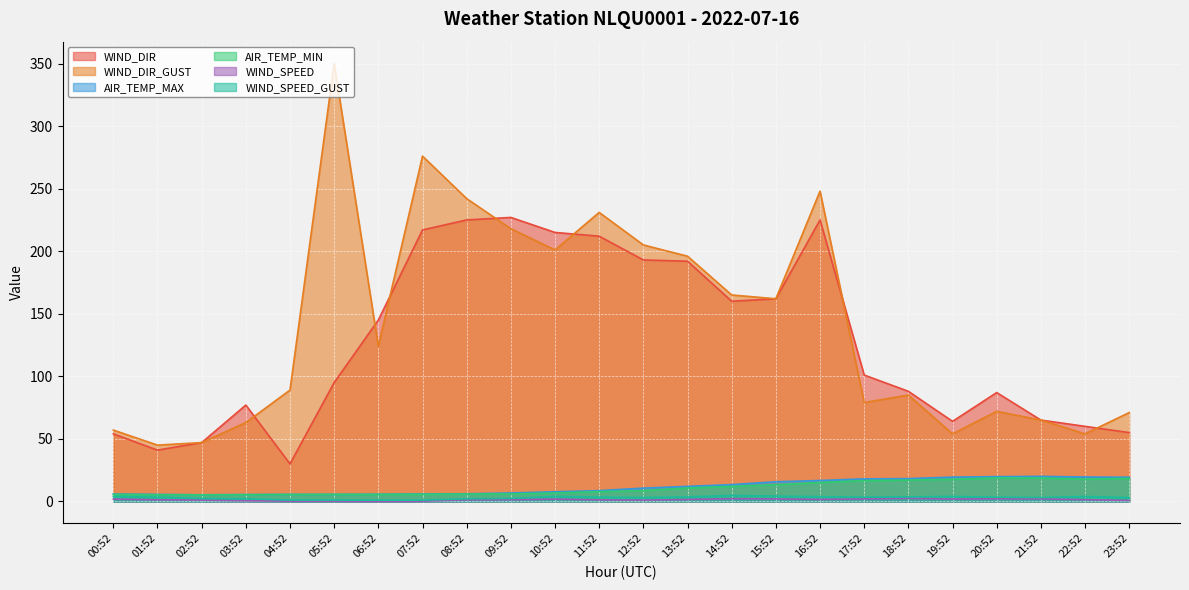

What value does the WIND_SPEED_GUST series have at 21:52?

3.1